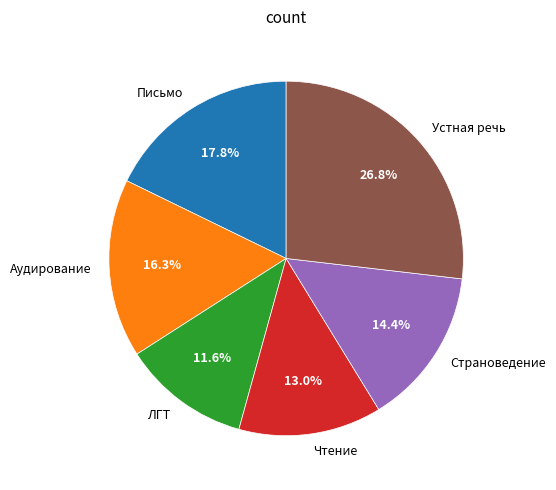

Is there any slice that represents more than half of the pie?

No